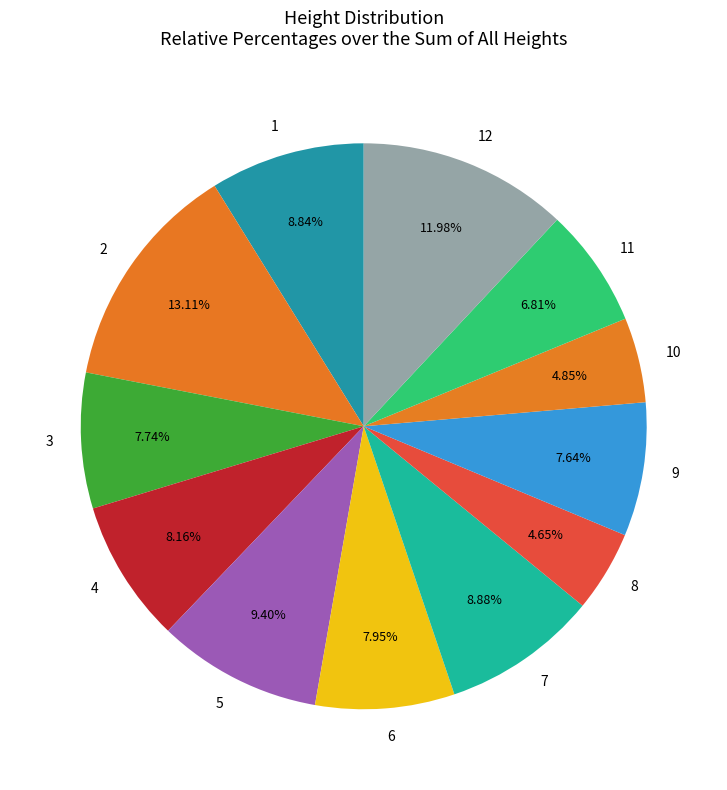

What is the largest slice in the pie chart?

2